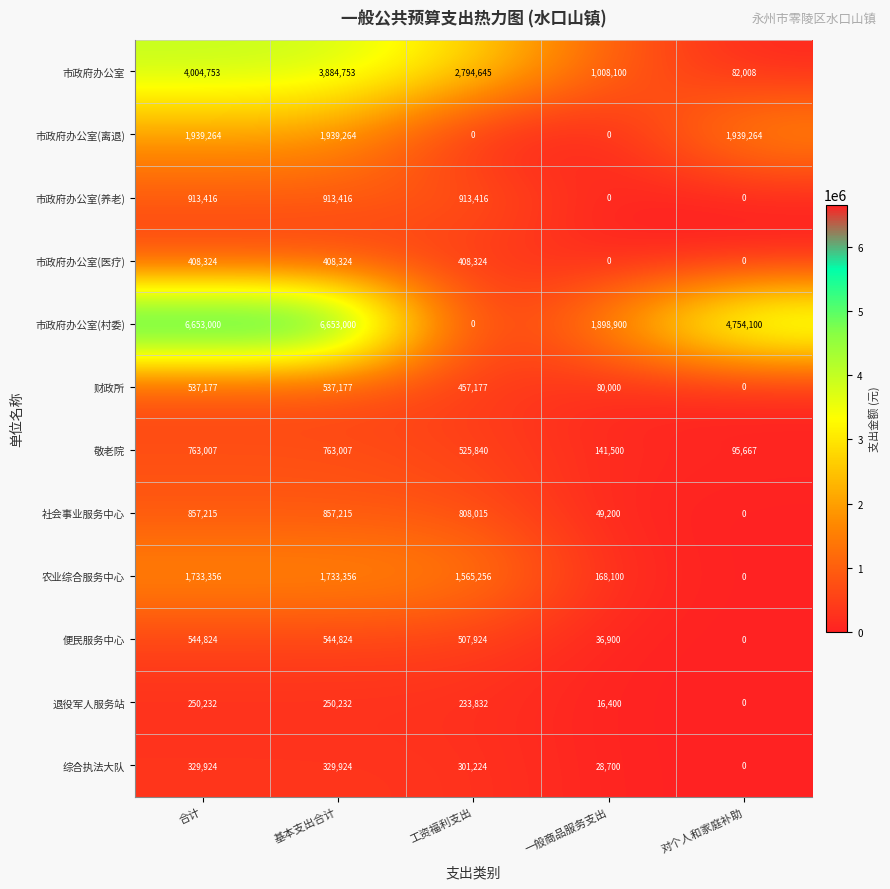

Rank the series by their maximum value, from lowest to highest.

退役军人服务站, 综合执法大队, 市政府办公室(医疗), 财政所, 便民服务中心, 敬老院, 社会事业服务中心, 市政府办公室(养老), 农业综合服务中心, 市政府办公室(离退), 市政府办公室, 市政府办公室(村委)